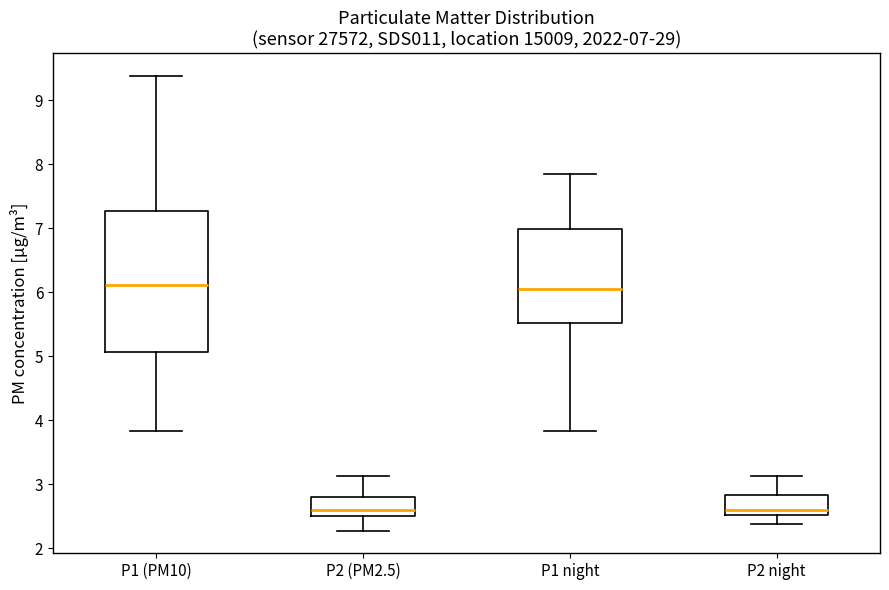

Which box is the tallest, from its lower edge to its upper edge?

P1 (PM10)